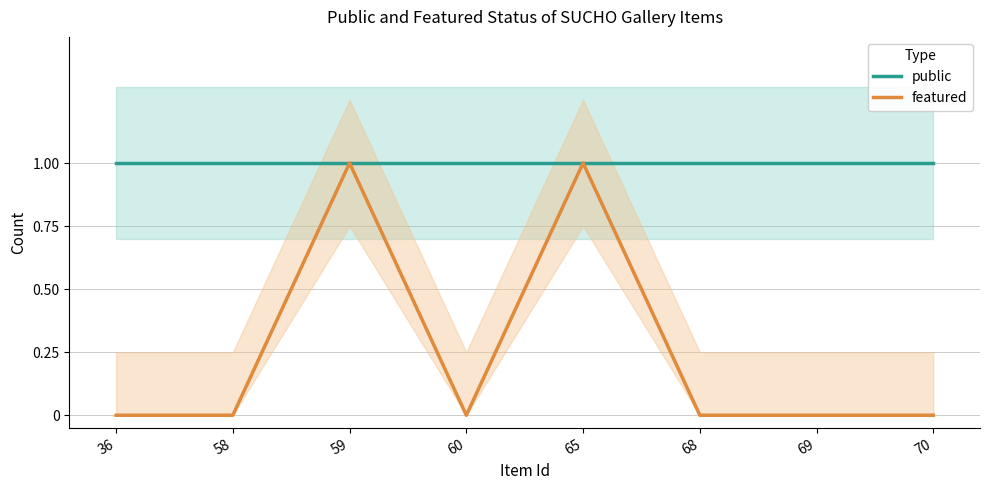

True or false: public has more than 0 interior local peaks.

False